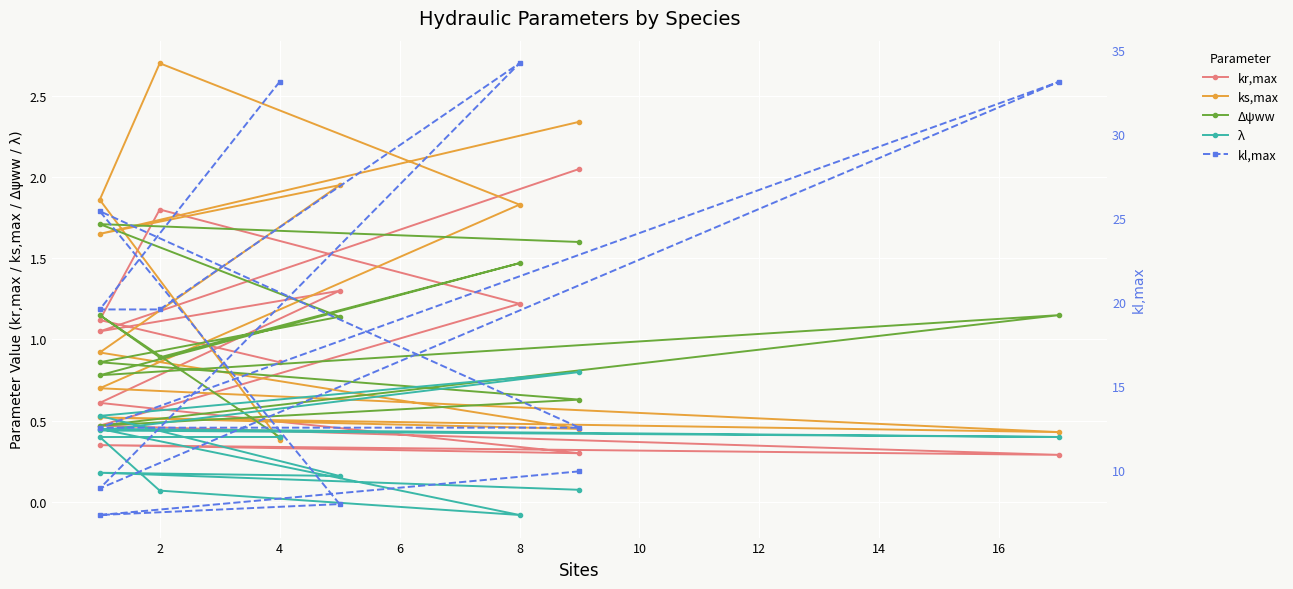

What are all the series names shown in the legend?

kr,max, ks,max, Δψww, λ, kl,max